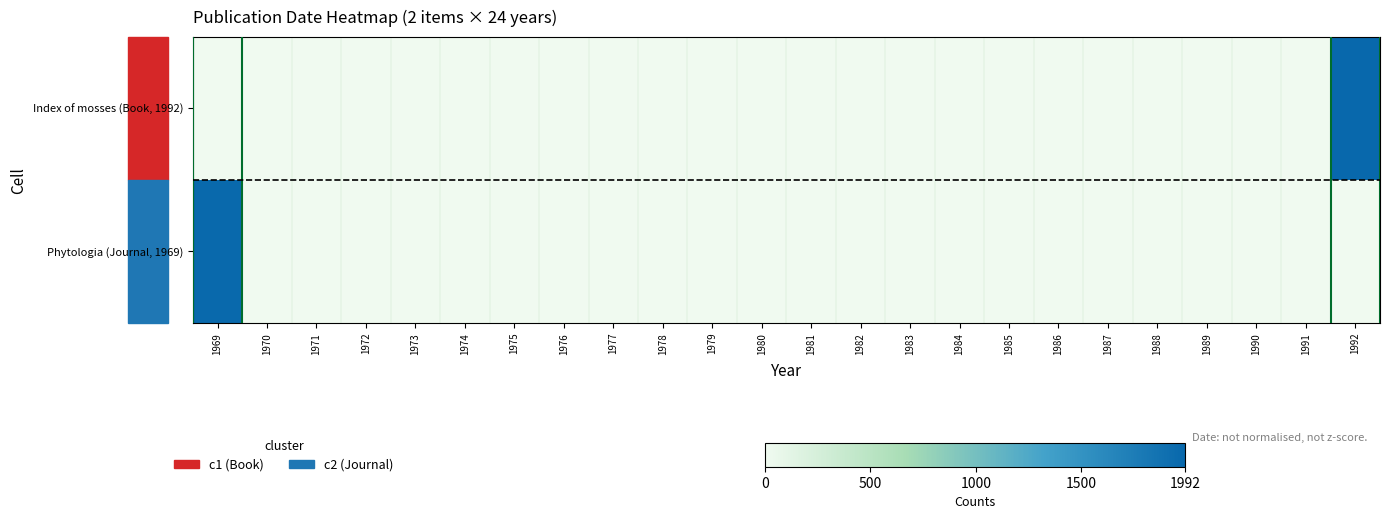

At how many categories does at least one series exceed 173?

2